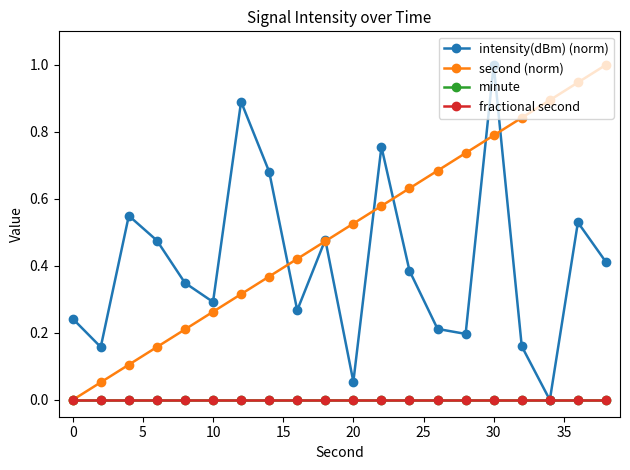

True or false: second (norm) and fractional second intersect in this chart.

False